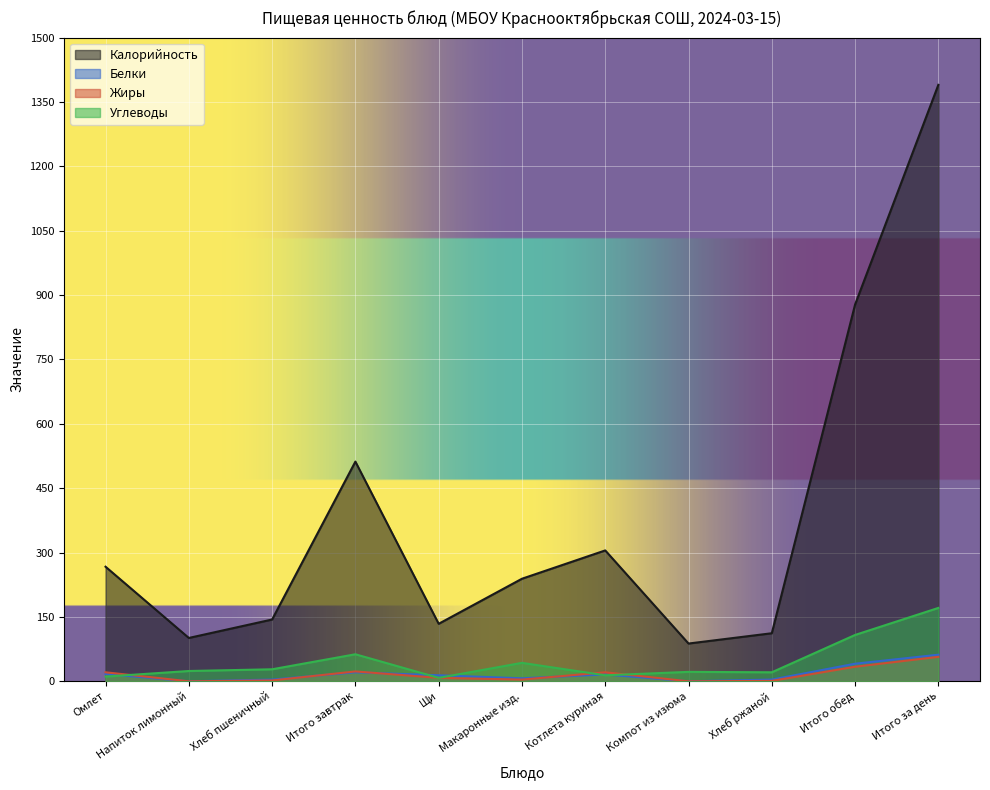

Which series has the largest range (max minus min)?

Калорийность